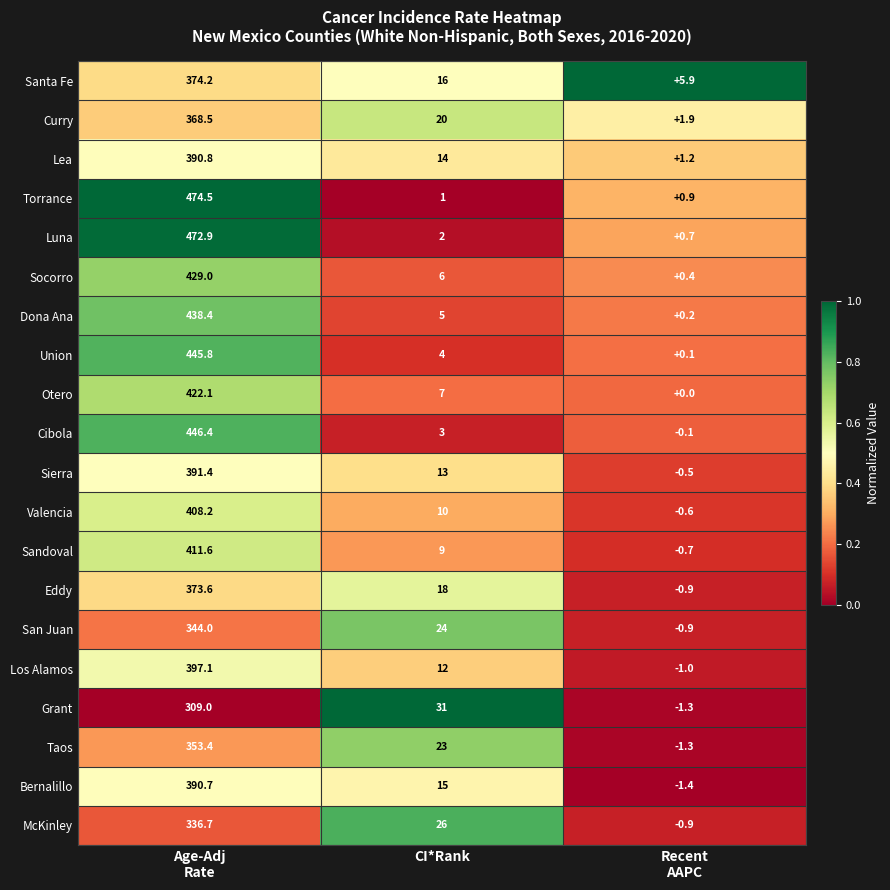

How many distinct data groups are displayed?

20